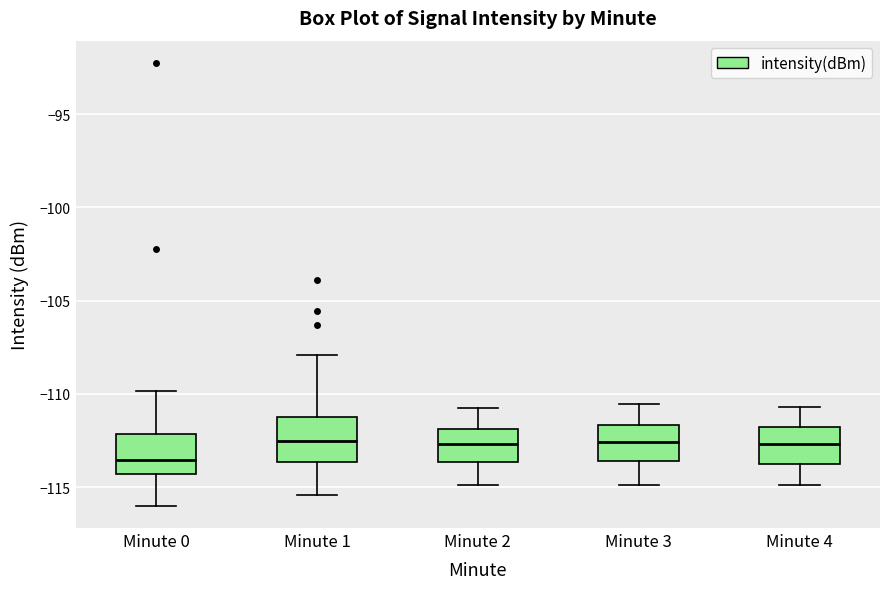

Where does the lower whisker of the box for Minute 4 end on the y-axis? The values are not printed on the chart, so give them approximately, as read against the axis.

-115.0